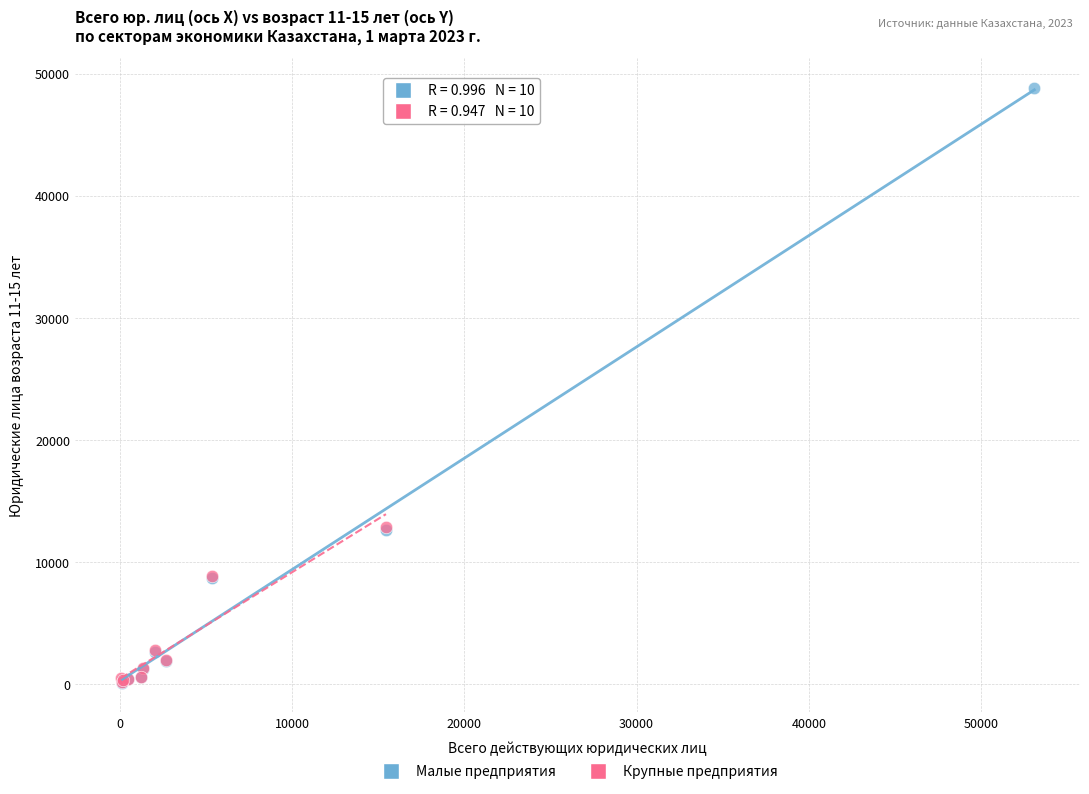

What are all the series names shown in the legend?

Малые предприятия, Крупные предприятия